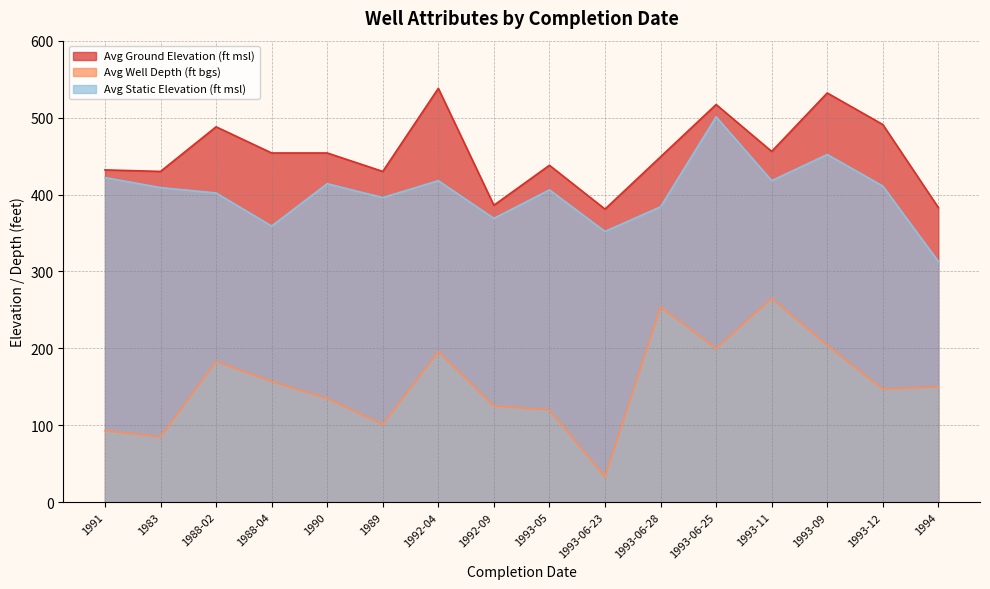

What value does the Avg Static Elevation (ft msl) series have at 1994, to the nearest 5?

315